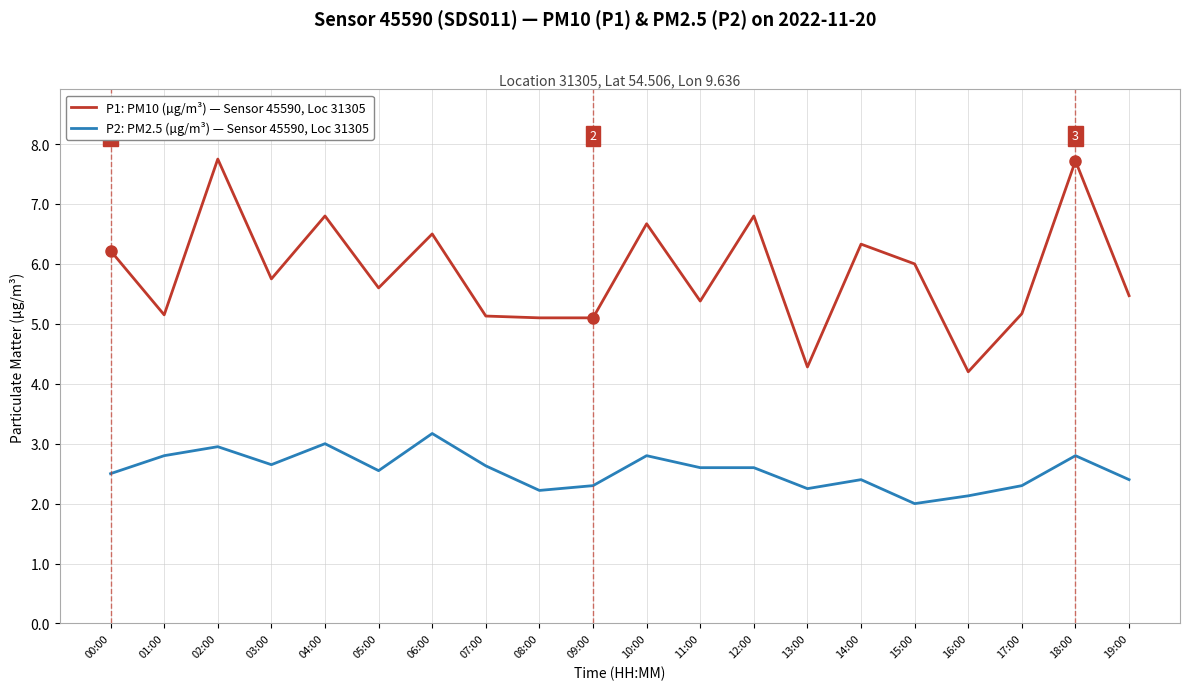

Which series changed the most between 03:00 and 15:00?

P2: PM2.5 (µg/m³) — Sensor 45590, Loc 31305